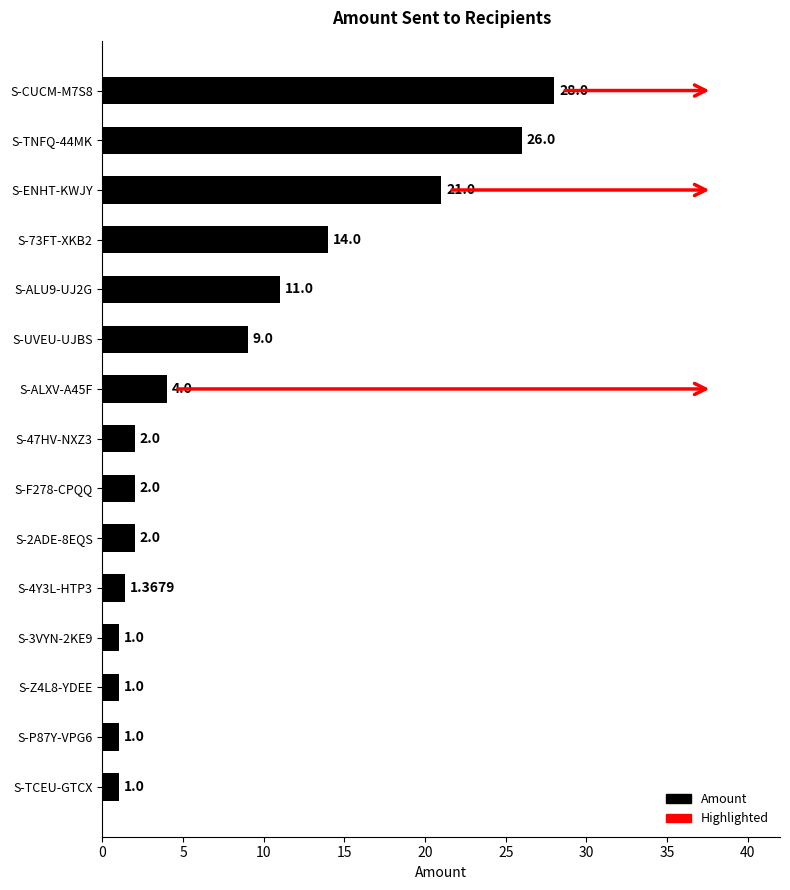

What is the sum of all values?

124.4